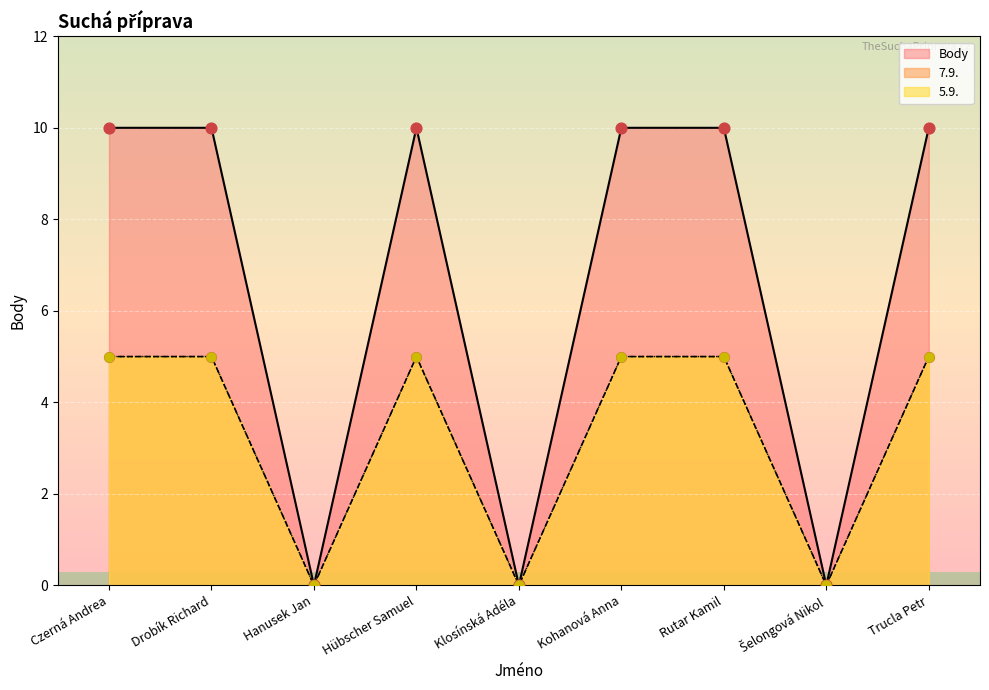

Which series has the largest total across all categories?

5.9.